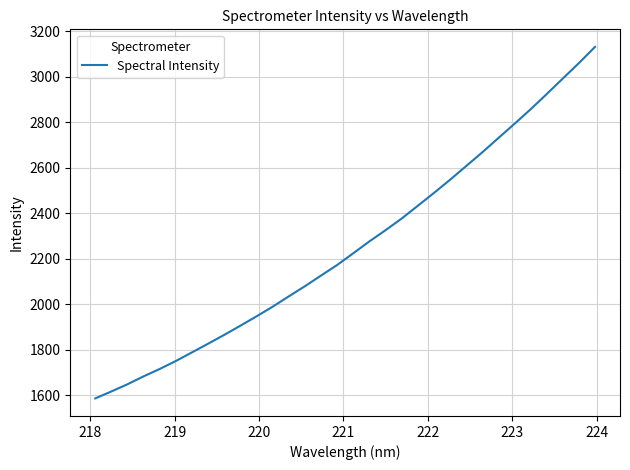

True or false: the data has more than 2 interior local peaks.

False